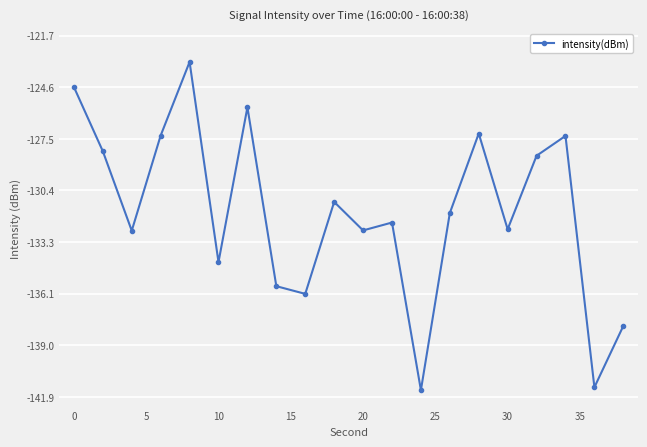

What is the smallest value displayed?

-141.5